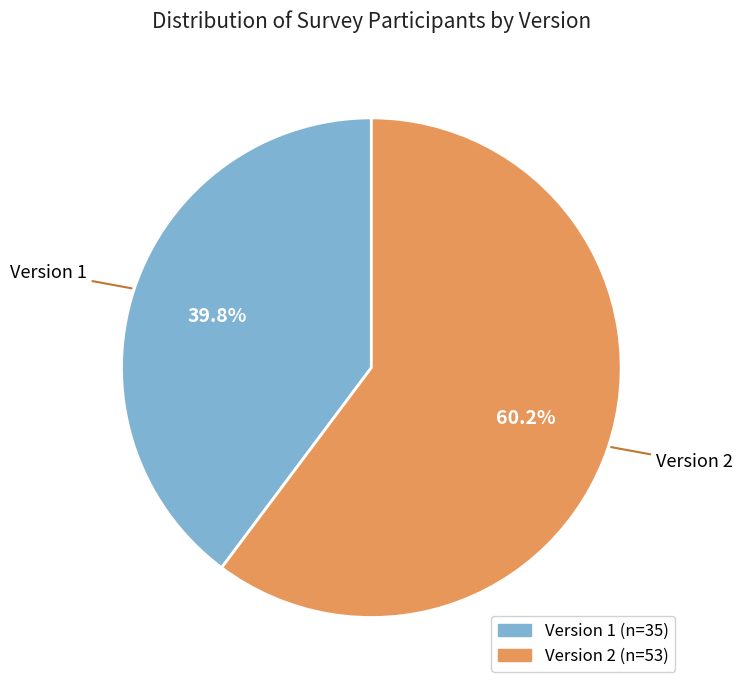

True or false: Version 1 accounts for 40% of the total.

True